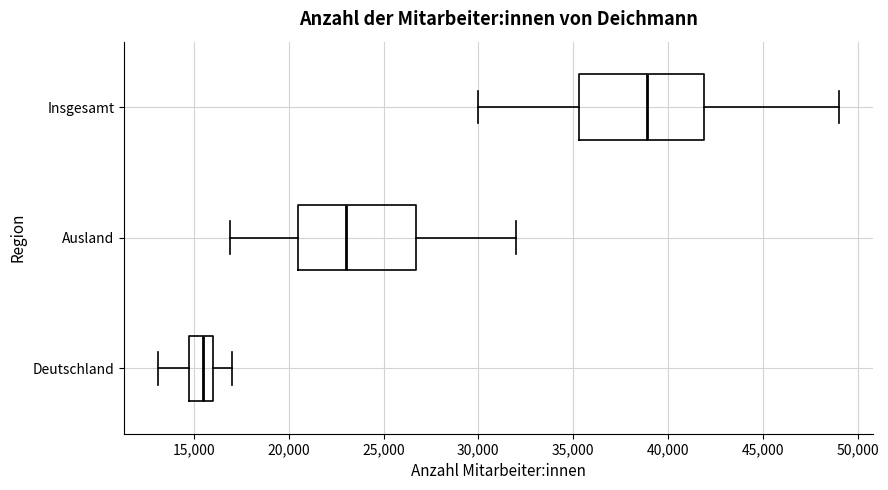

Where does the right whisker of the box for Ausland end on the x-axis? The values are not printed on the chart, so give them approximately, as read against the axis.

32000